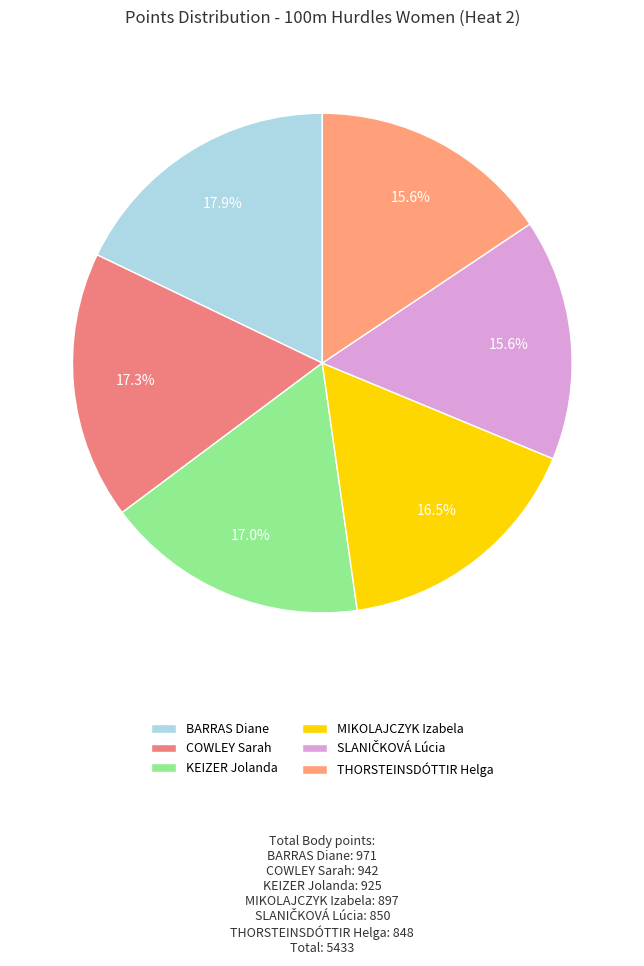

Which slice is the largest?

BARRAS Diane